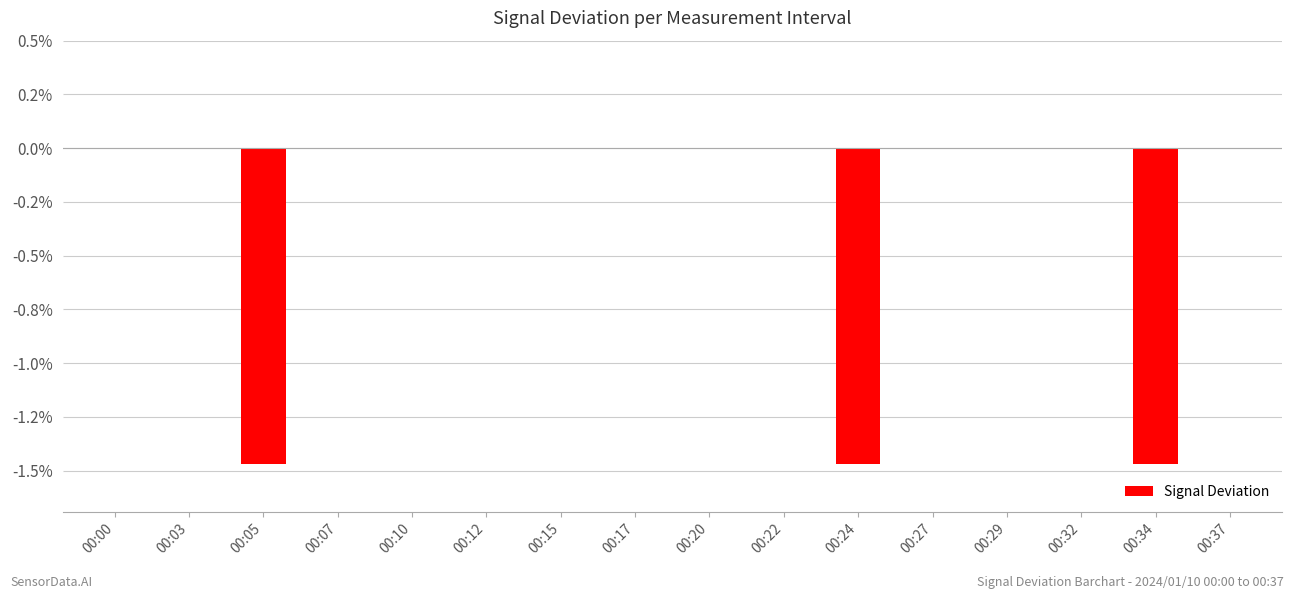

Are the bars horizontal?

No